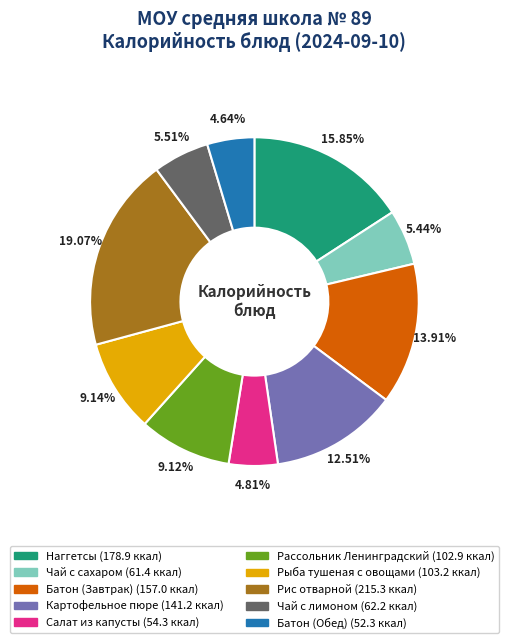

What percentage is NOT represented by Салат из капусты?

95.2%